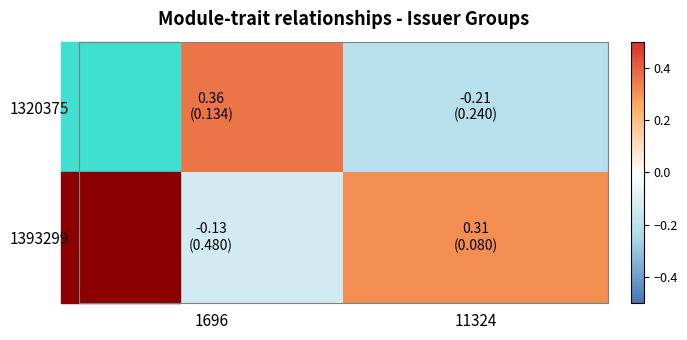

Which has a higher value, 11324 or 1696?

1696